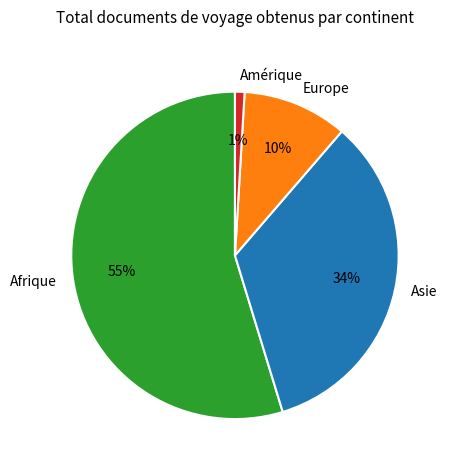

Which category has the biggest portion of the pie?

Afrique